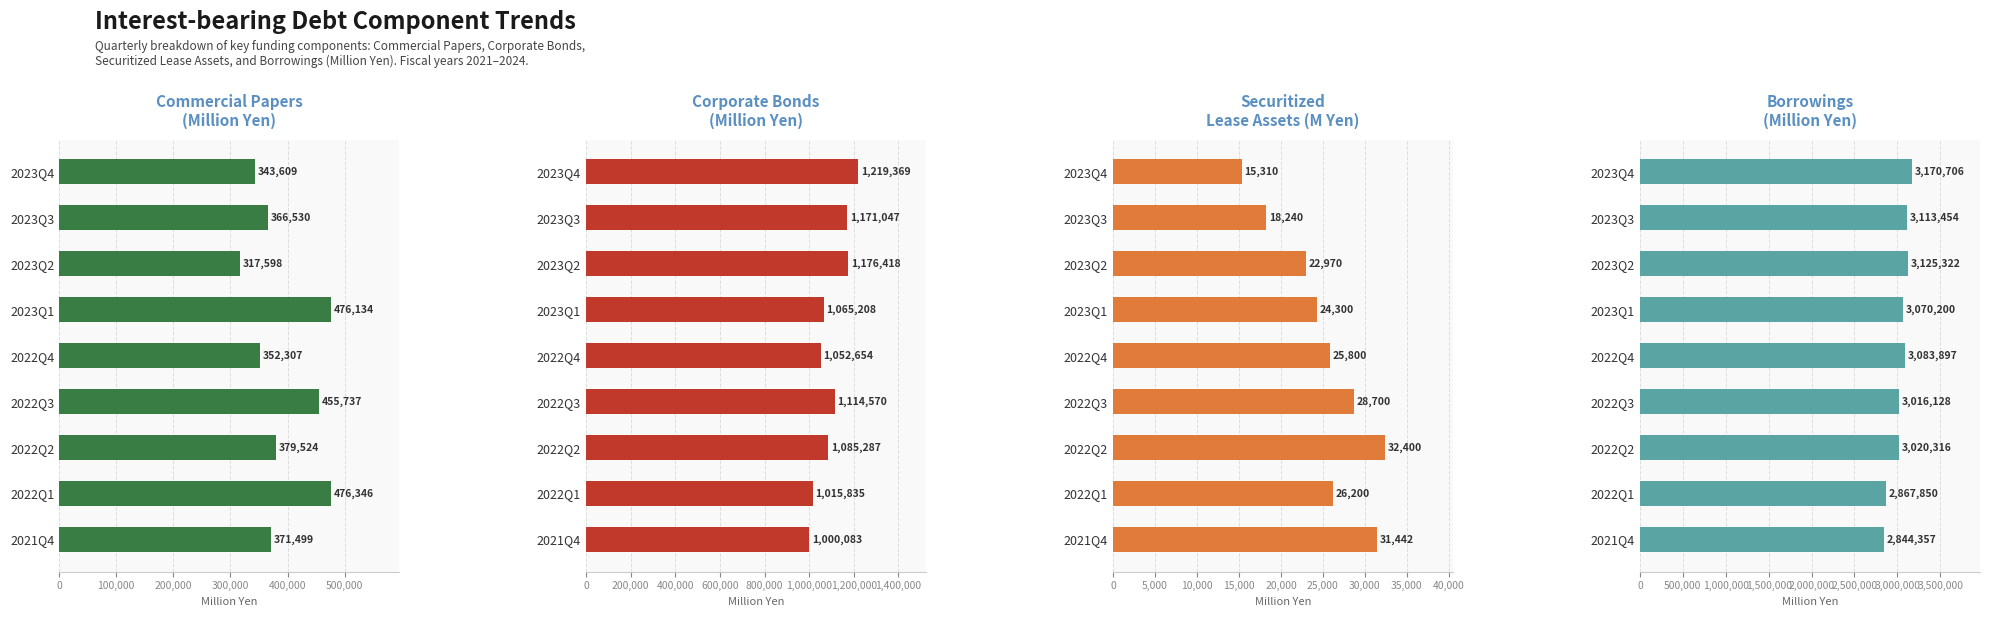

The Commercial Papers series shows 151237 at 2022Q4. True or false?

False